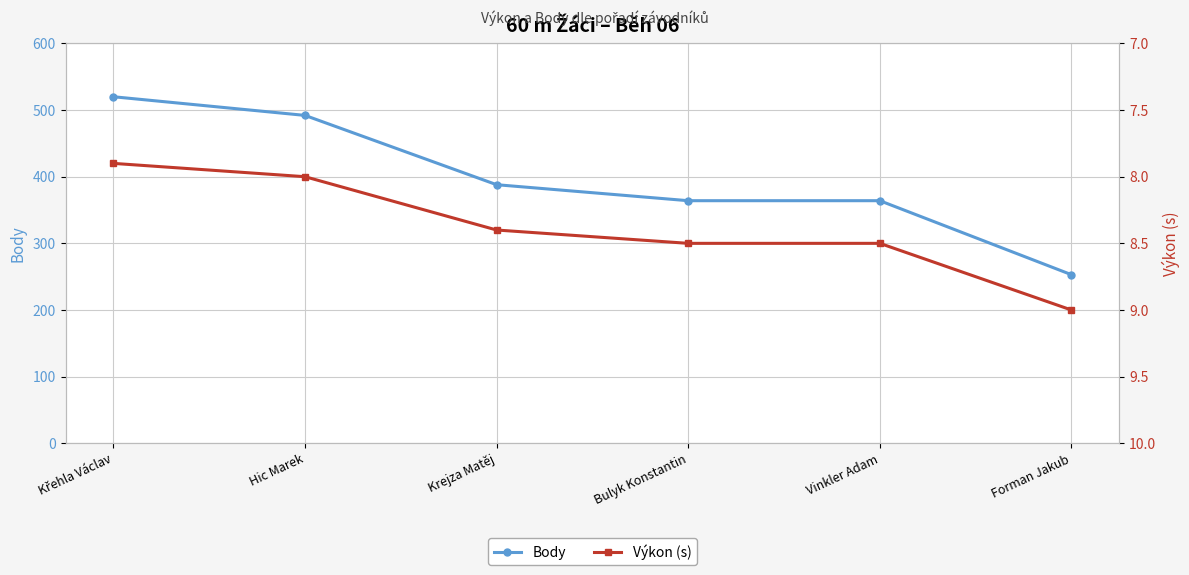

What is the minimum value for Výkon (s)?

7.9